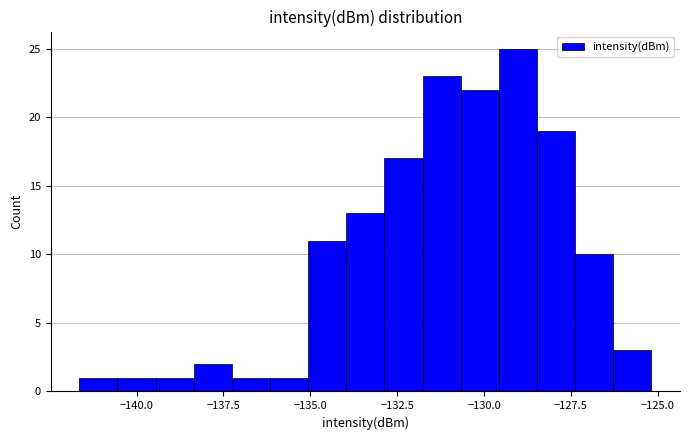

Around what value on the x-axis is the tallest bar? Give the approximate position of its centre, as read against the axis.

-129.0